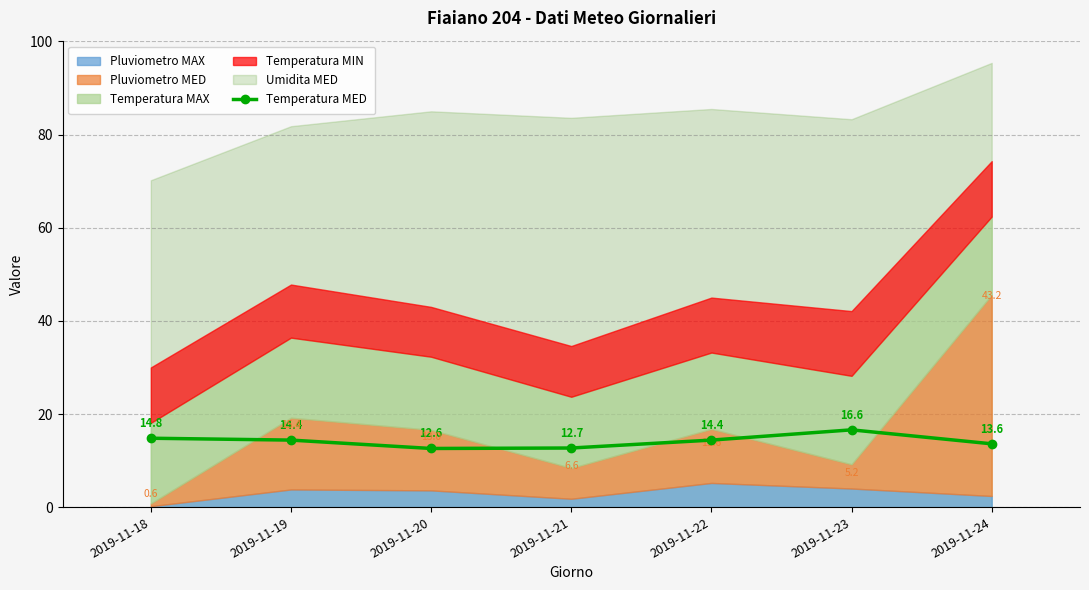

List the labels in order of value, largest first.

2019-11-23, 2019-11-18, 2019-11-19, 2019-11-22, 2019-11-24, 2019-11-21, 2019-11-20